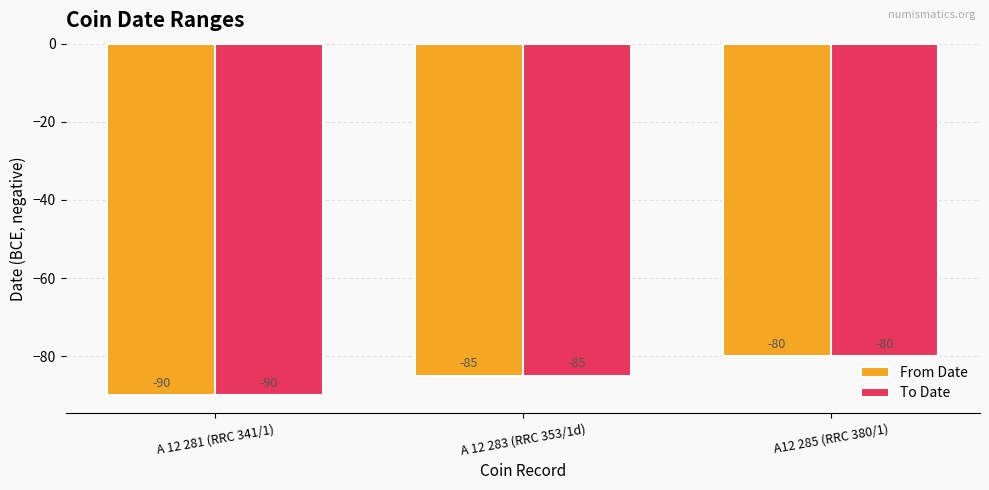

Rank the categories by From Date value from lowest to highest.

A 12 281 (RRC 341/1), A 12 283 (RRC 353/1d), A12 285 (RRC 380/1)